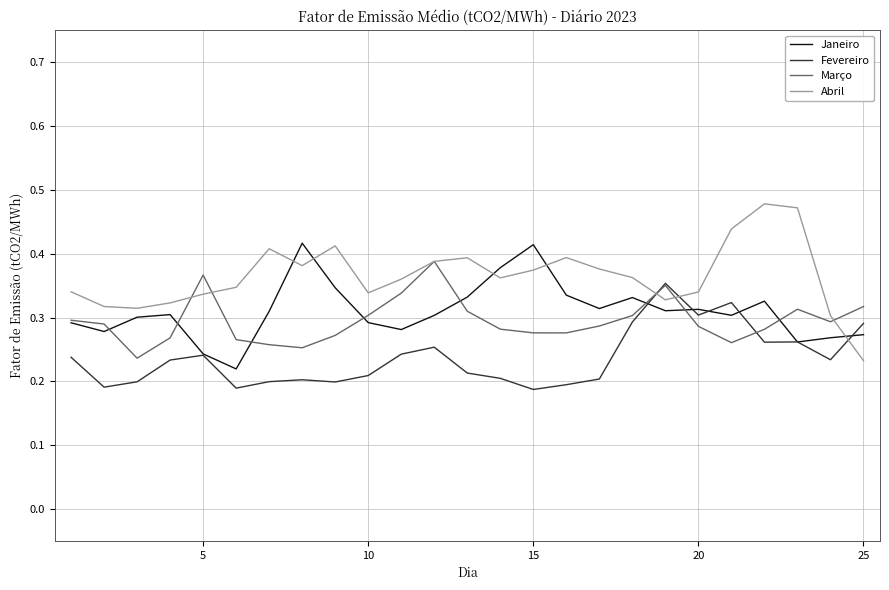

How many times do Abril and Fevereiro cross each other?

3